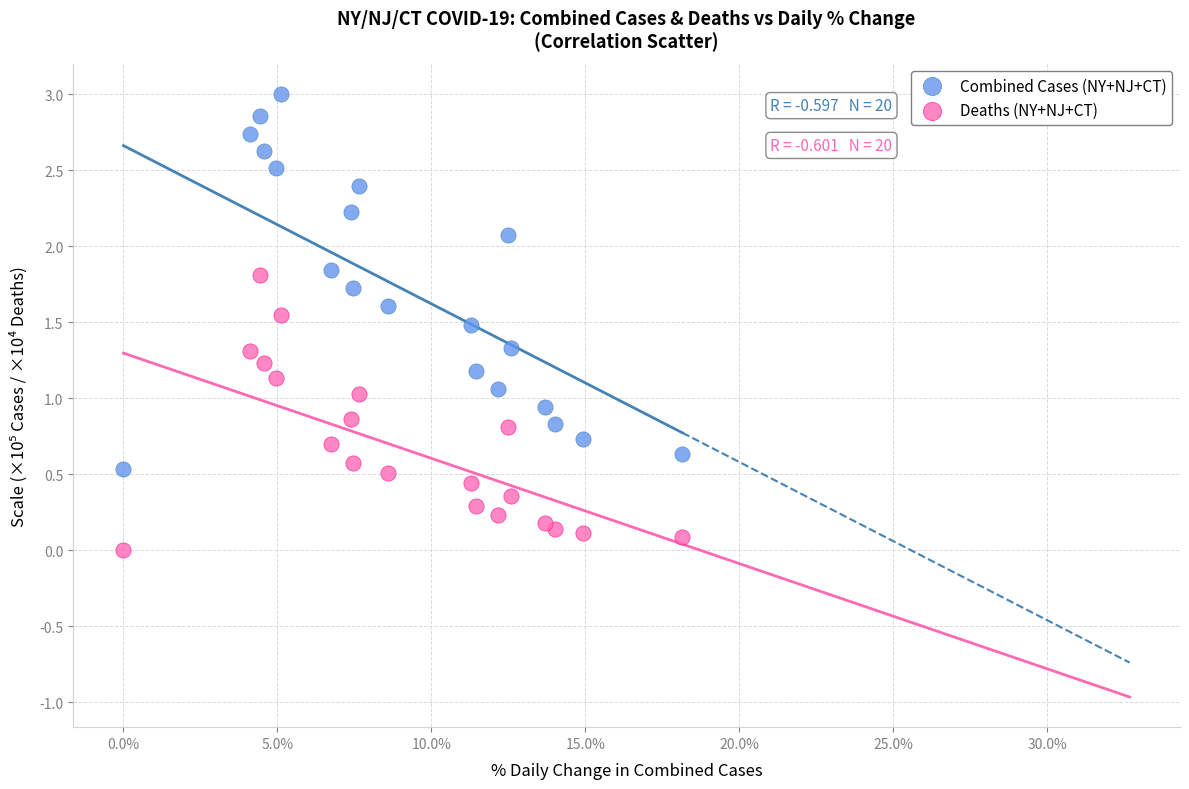

Which series contains the highest Y value?

Combined Cases (NY+NJ+CT)